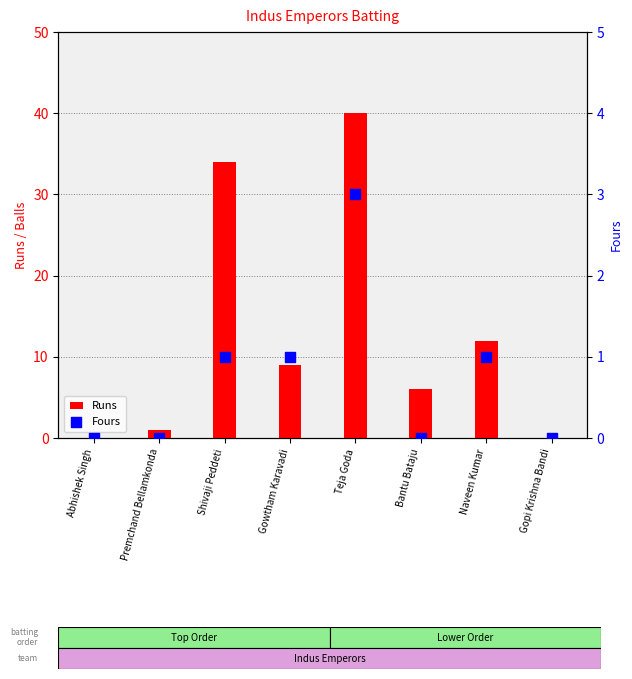

At which category is the sum across all series the highest?

Teja Goda